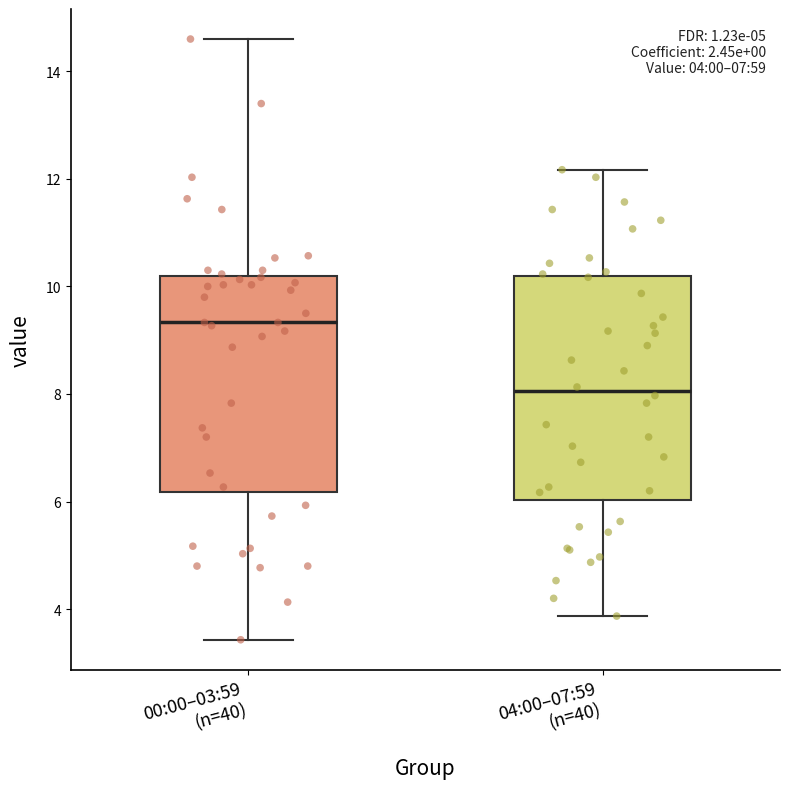

Which box has the lowest median line?

04:00–07:59 (n=40)